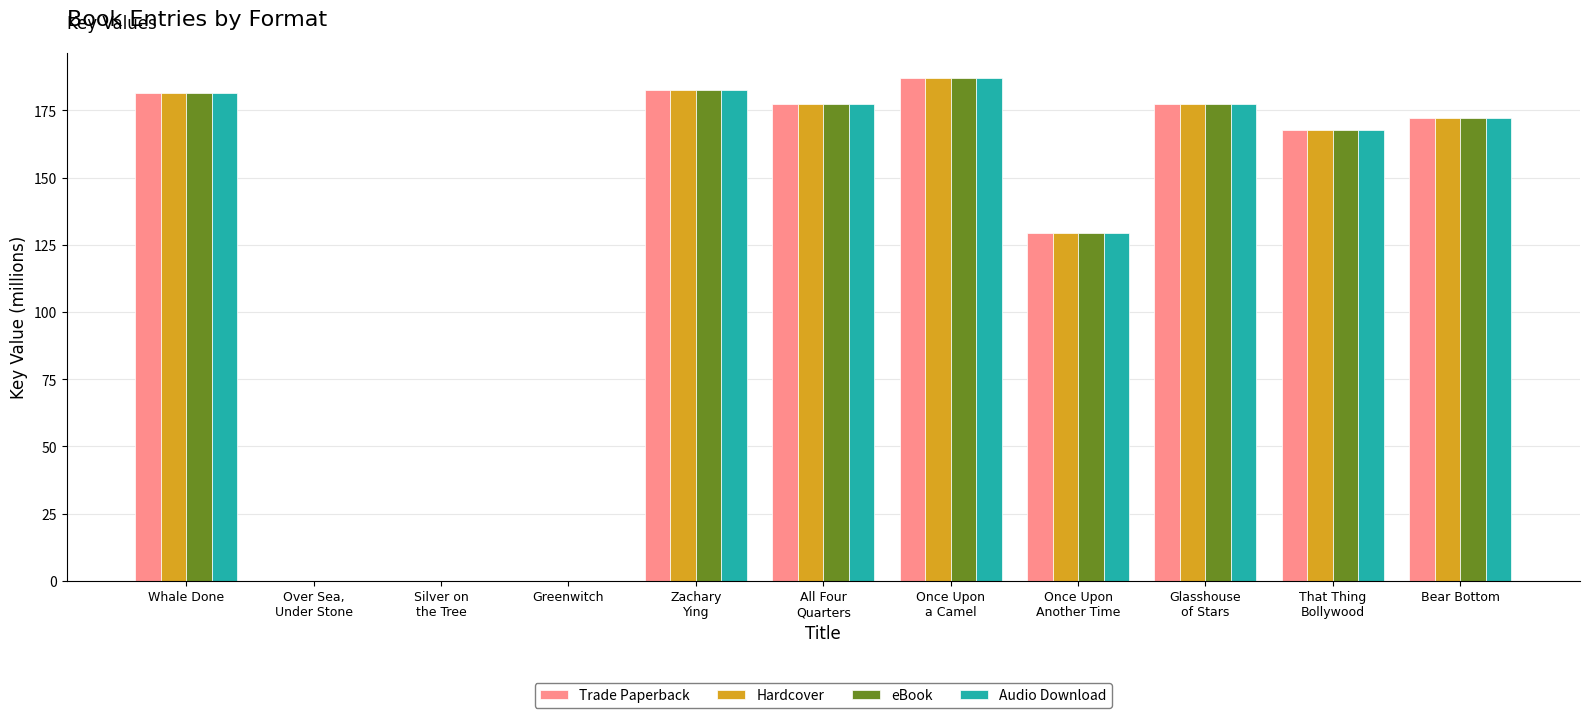

What is the greatest value displayed?

187.0